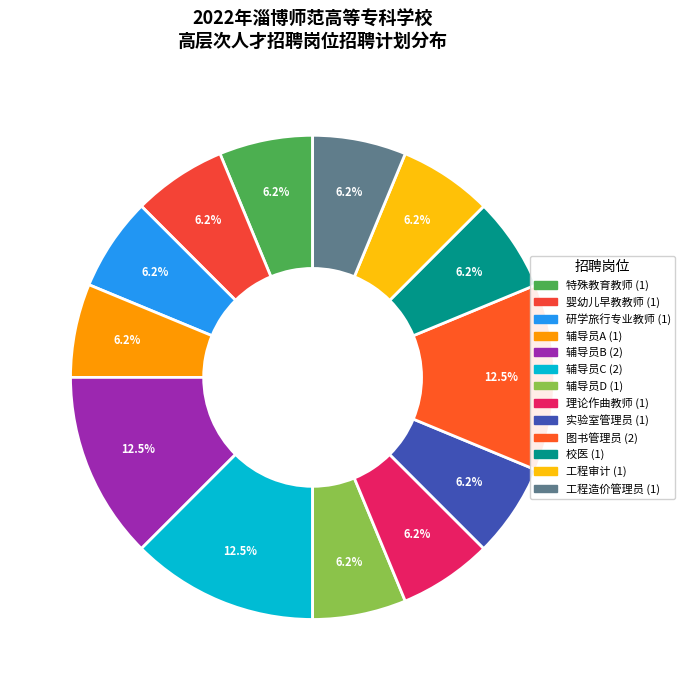

Which slice is the largest?

辅导员B